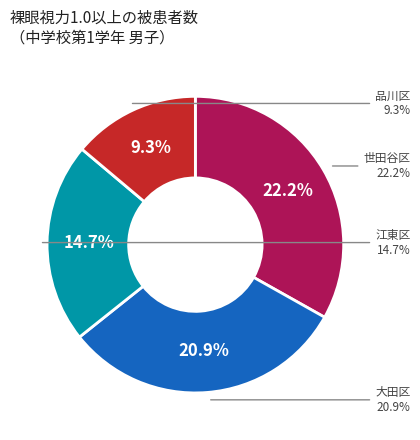

True or false: 目黒区 accounts for 11% of the total.

False